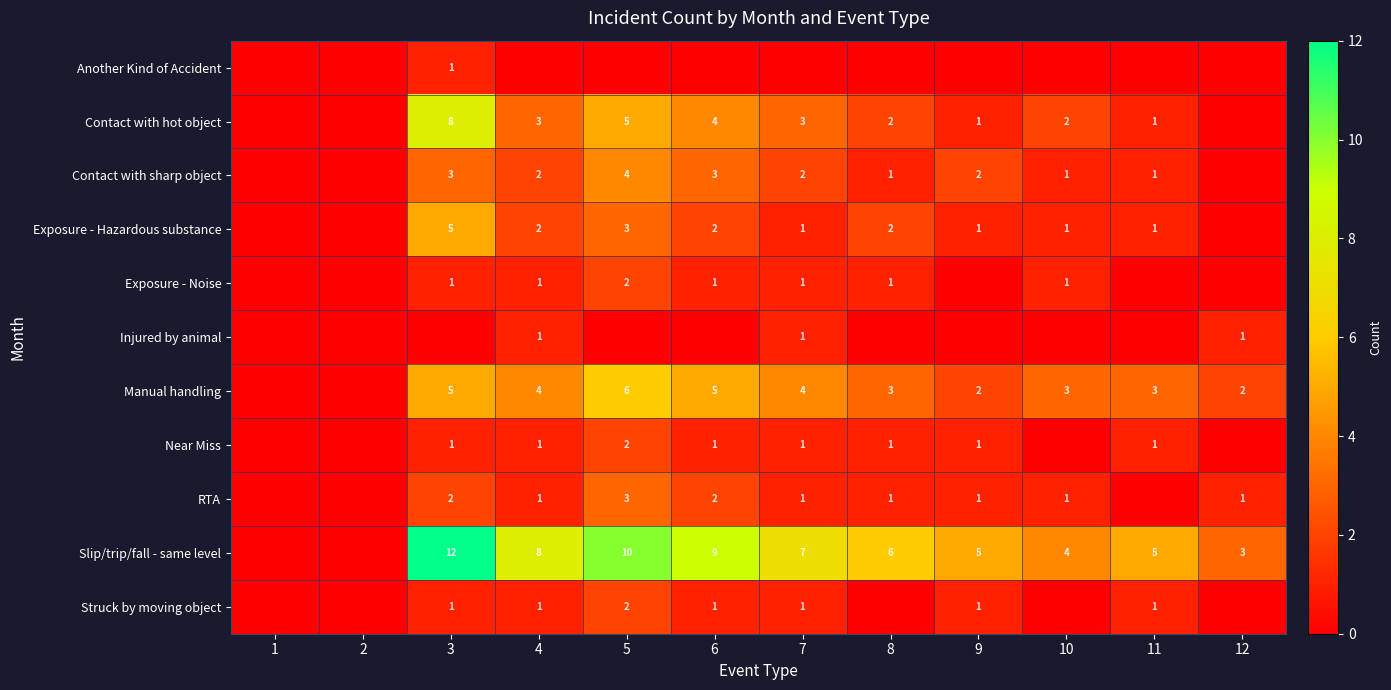

The Contact with sharp object series shows 3 at 7. True or false?

False